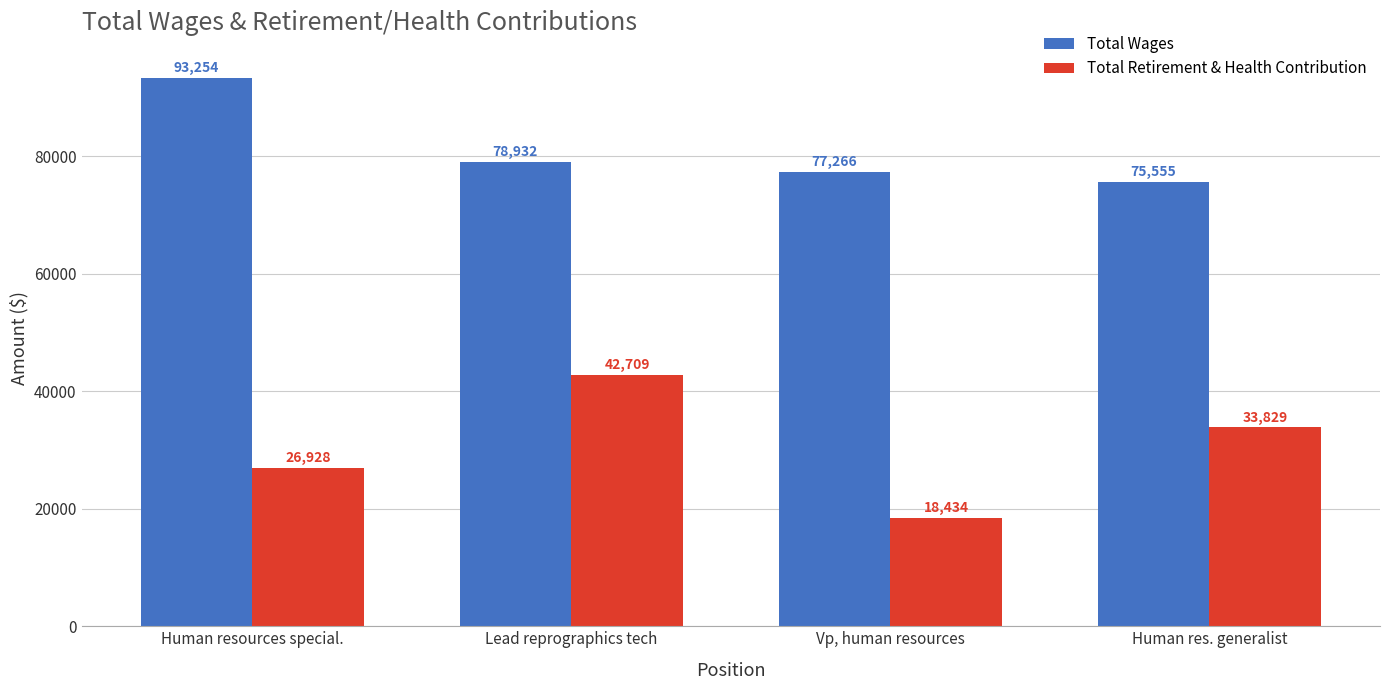

How many Total Retirement & Health Contribution values are between 26928 and 42709?

3